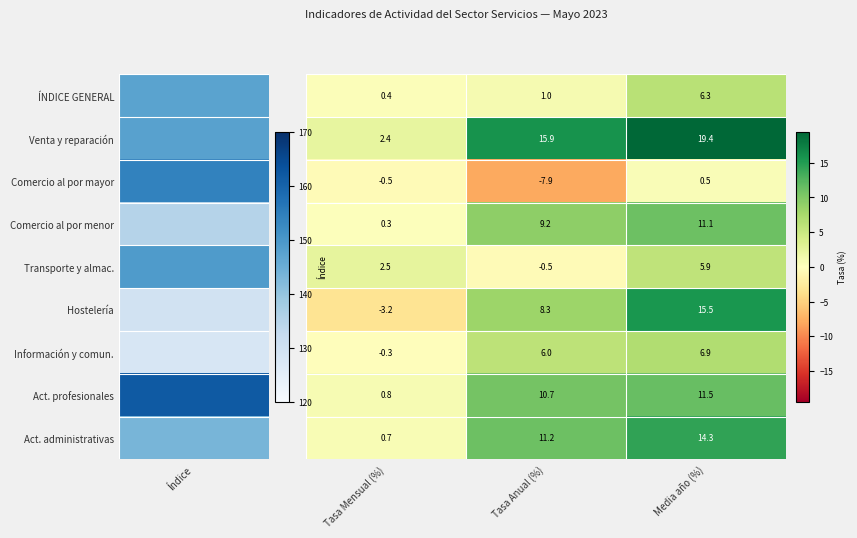

What is the difference between the highest and lowest values at Media año (%)?

18.9